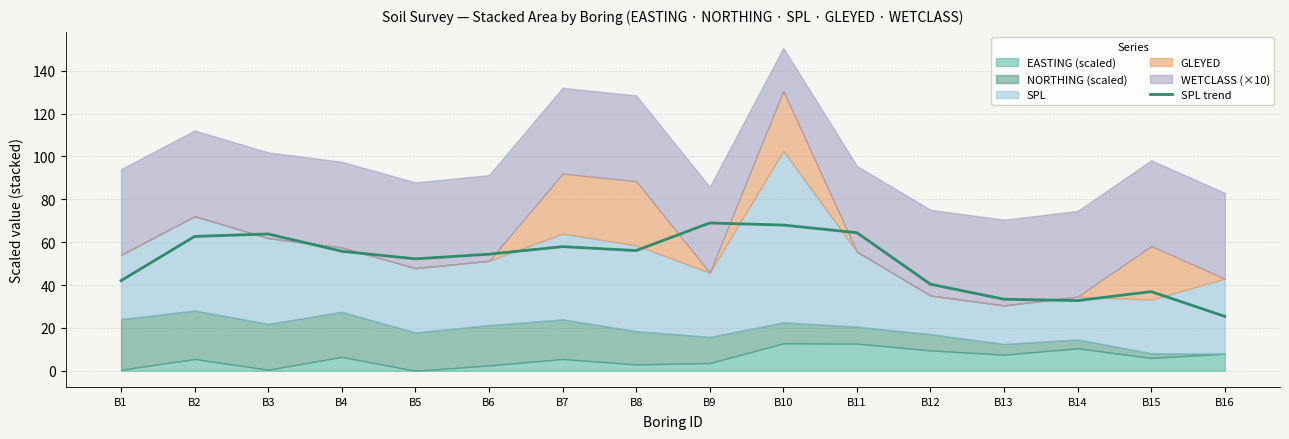

At which label is the value closest to 47?

B1